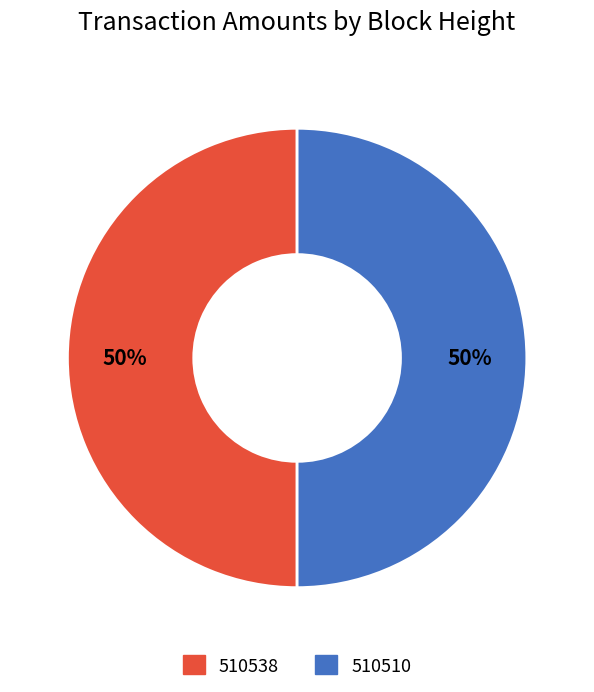

What percentage is the 510538 slice, to the nearest percent?

50%